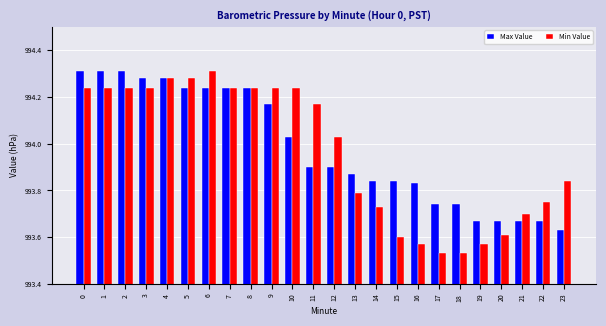

Which series has the largest total across all categories?

Max Value